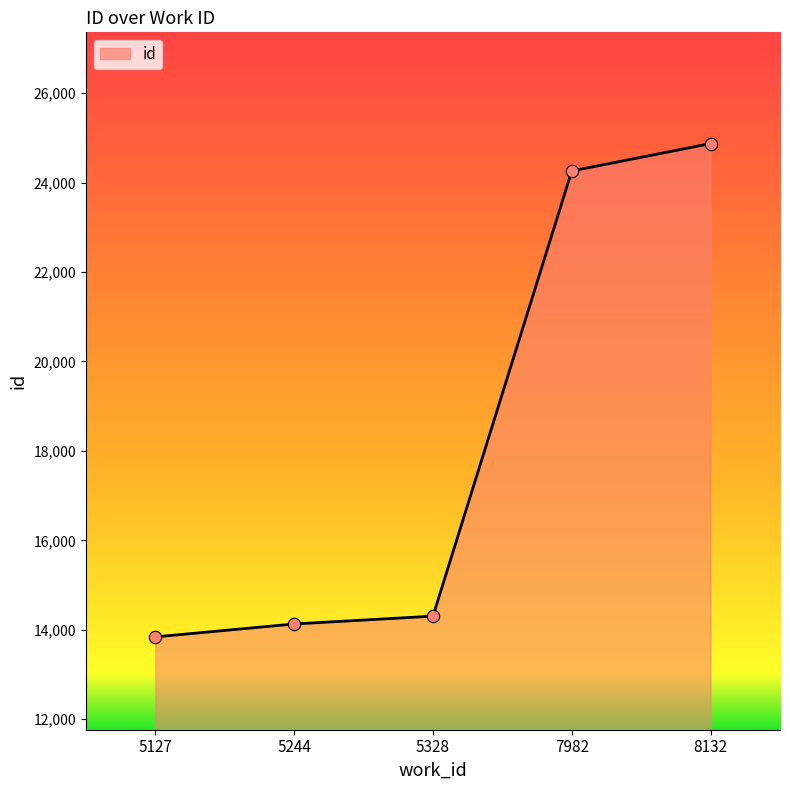

Which has a higher value, 5127 or 8132?

8132